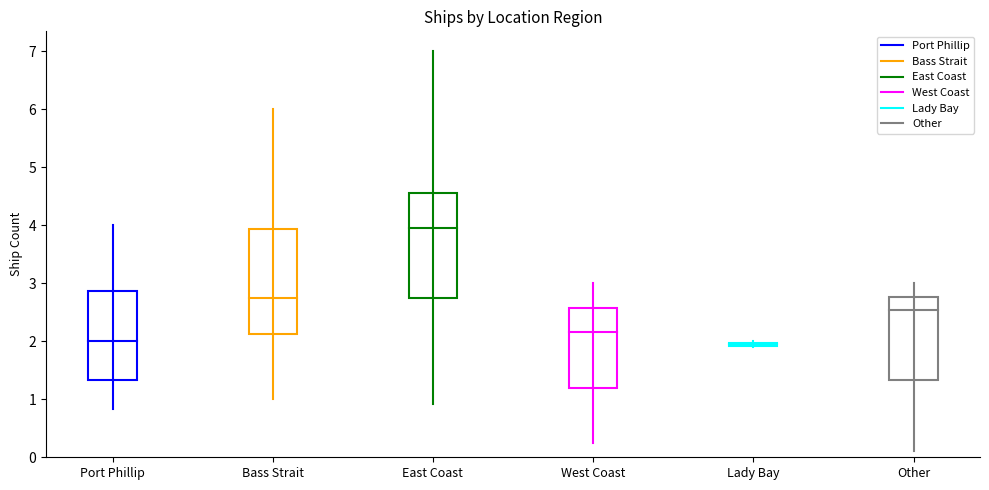

How many series are shown in this chart?

6